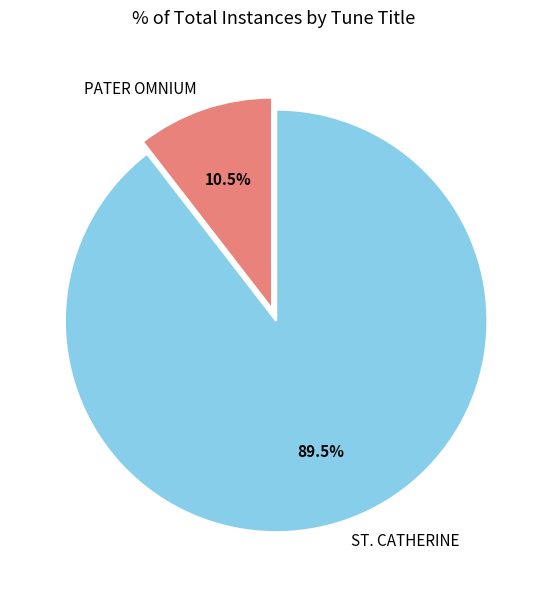

Which category accounts for the majority?

ST. CATHERINE